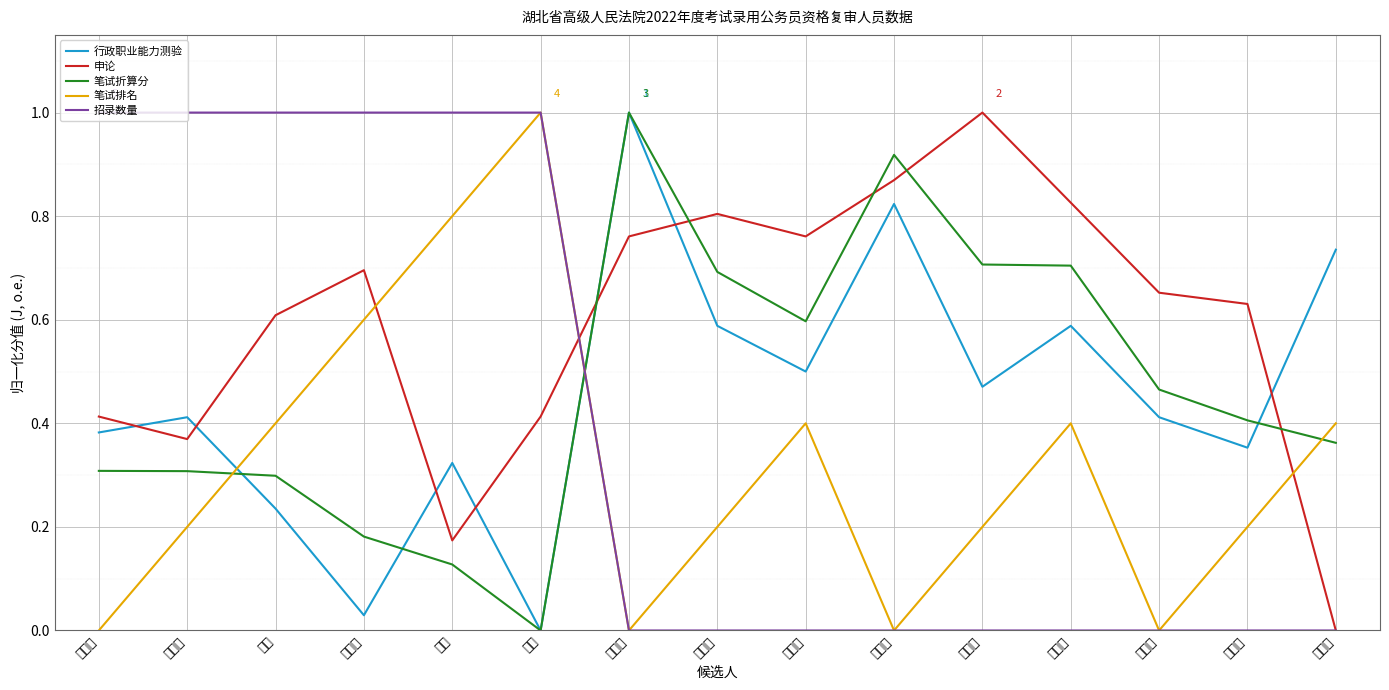

What is the total value across all series at 余凡?

2.4